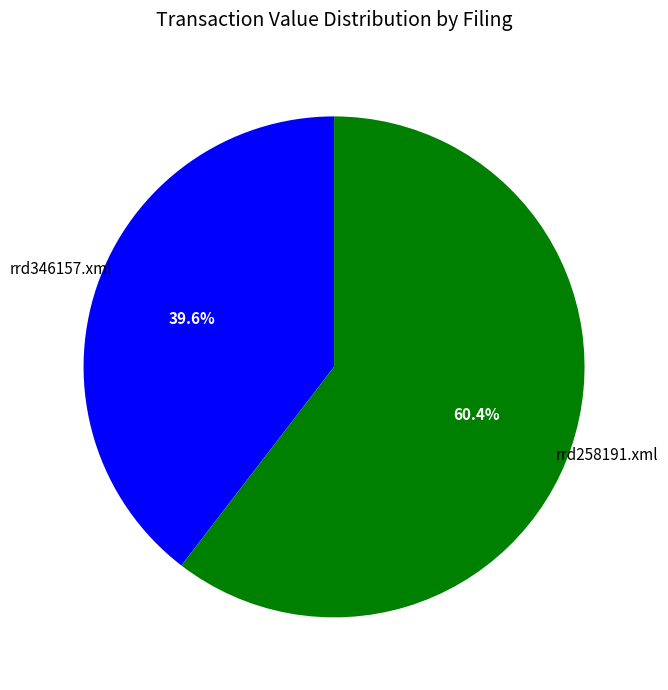

Is there a majority slice in this chart?

Yes